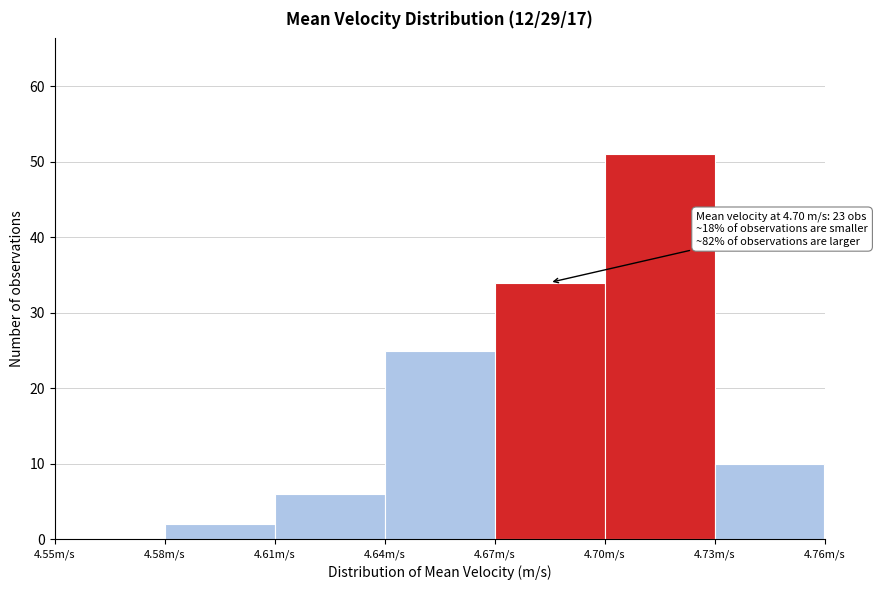

Over which range of the x-axis is the bar tallest?

4.70 to 4.73